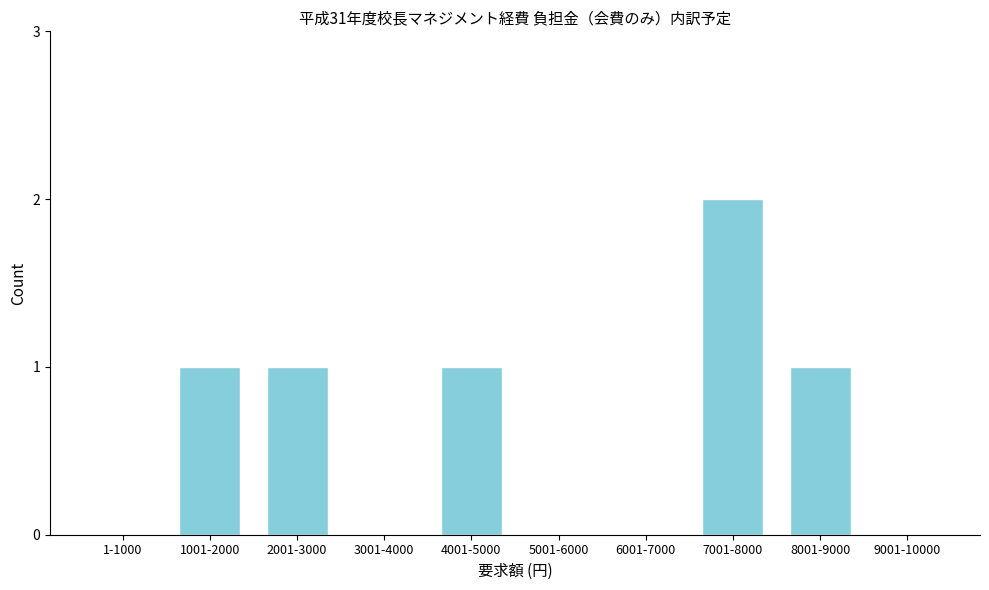

Reading right to left, what are all the values shown in this chart?

9001-10000=0	8001-9000=1	7001-8000=2	6001-7000=0	5001-6000=0	4001-5000=1	3001-4000=0	2001-3000=1	1001-2000=1	1-1000=0